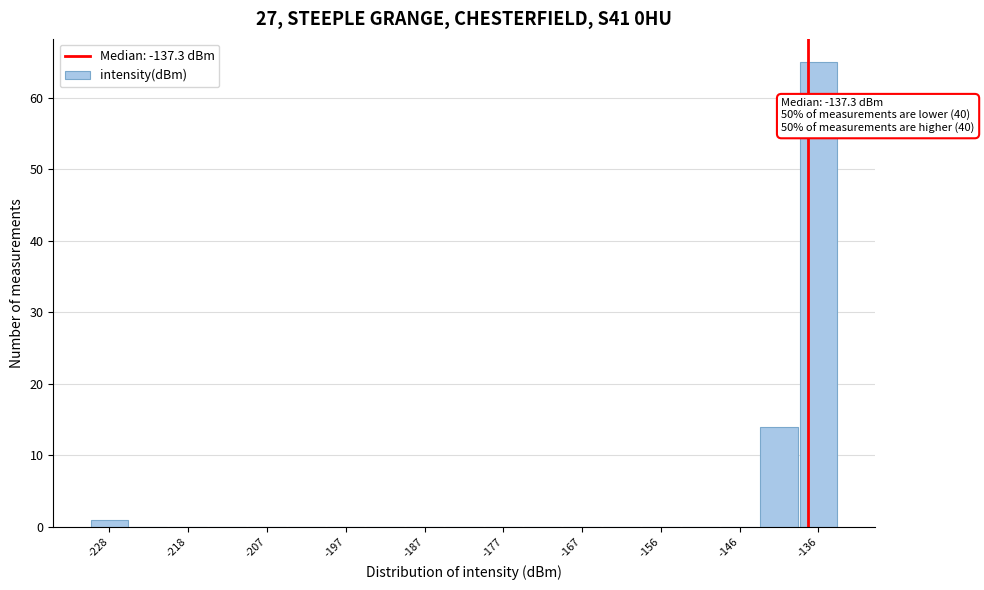

Read against the x-axis, roughly where is the centre of the tallest bar?

-136